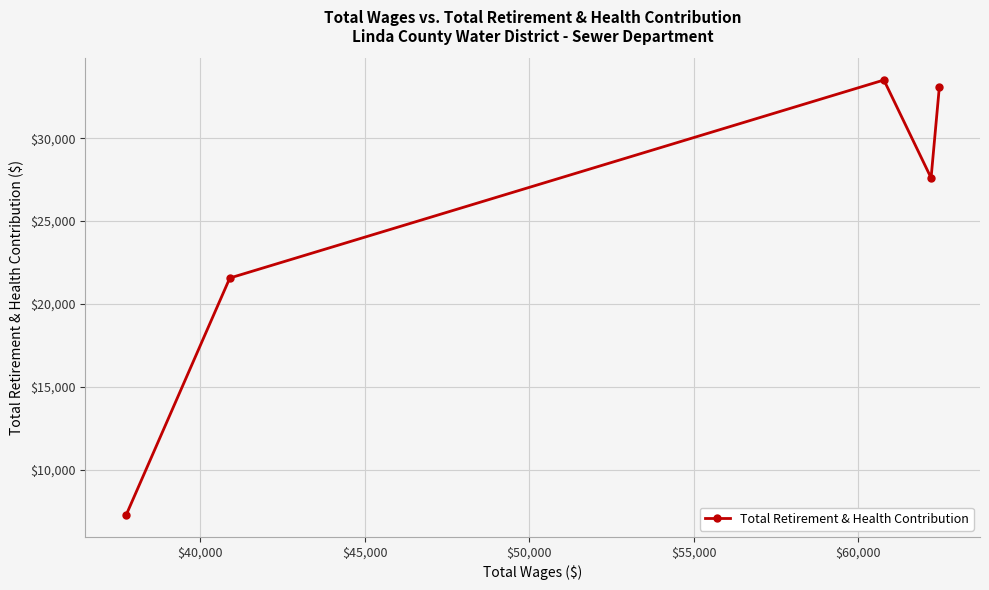

Reading left to right, transcribe all the data shown in this chart.

7247	21564	33520	27609	33098